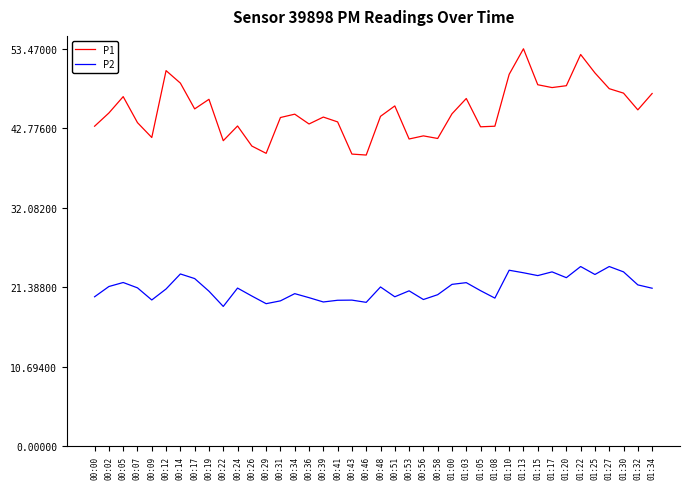

True or false: P1 and P2 cross at least once.

False